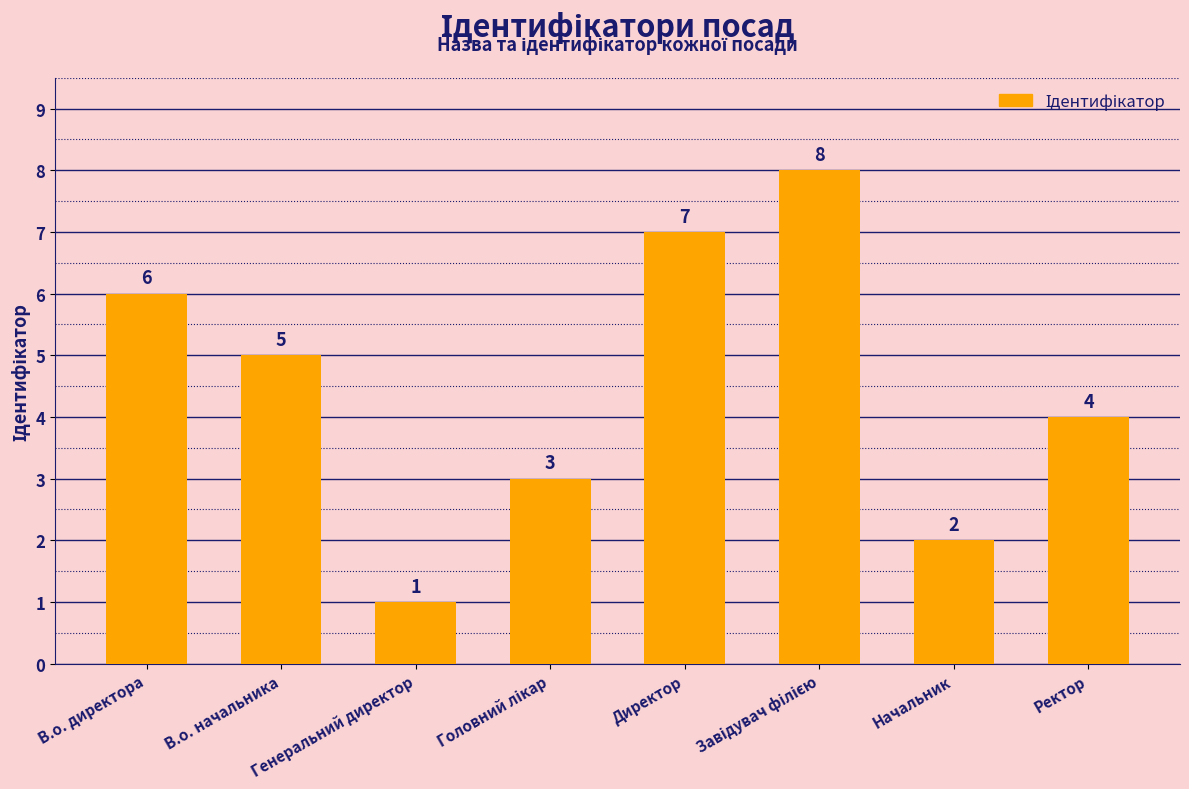

The chart shows a value of 5 at В.о. начальника. True or false?

True